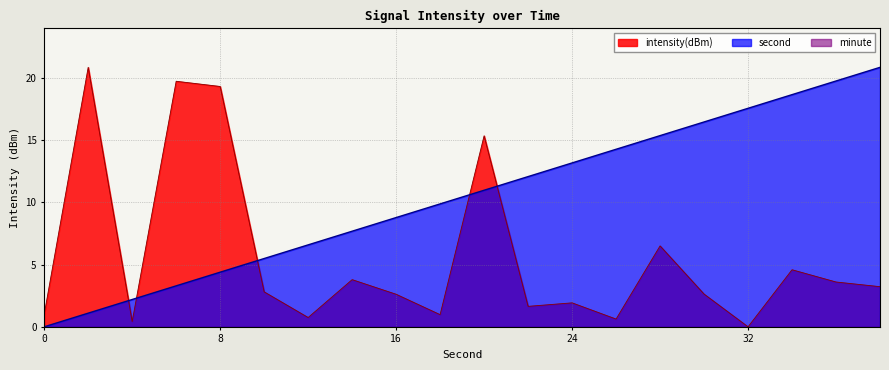

The value of second at 20 is 11.0. True or false?

True